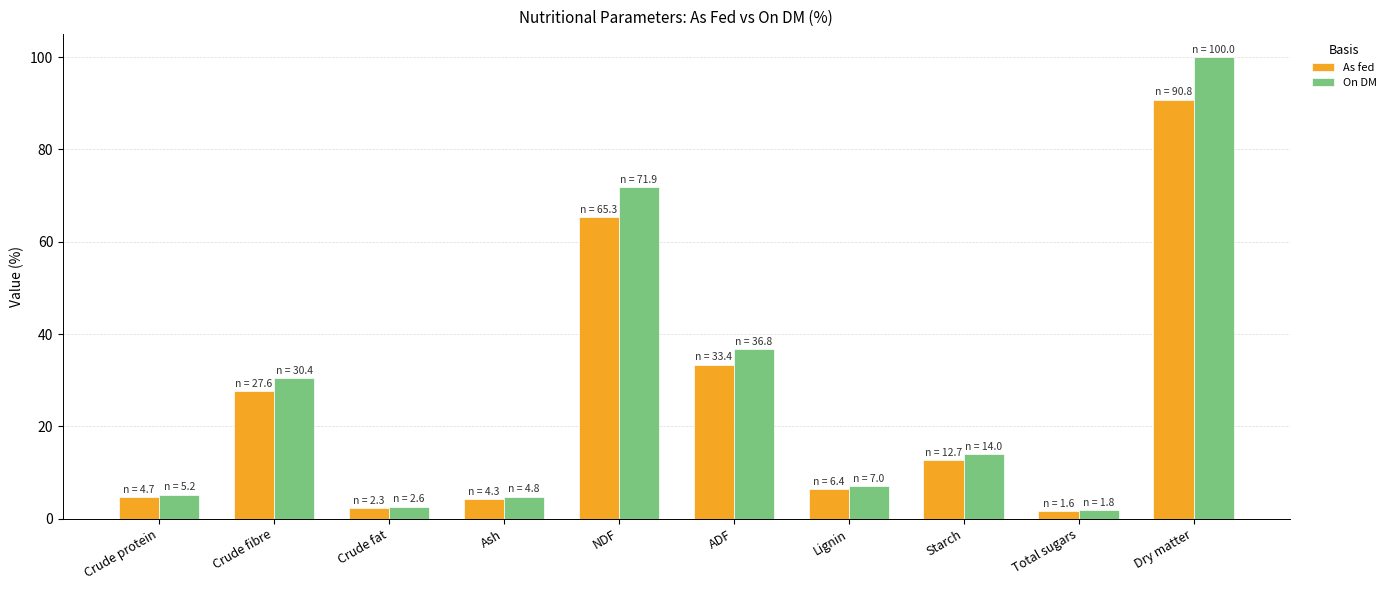

What is the label of the 5th bar from the right?

ADF